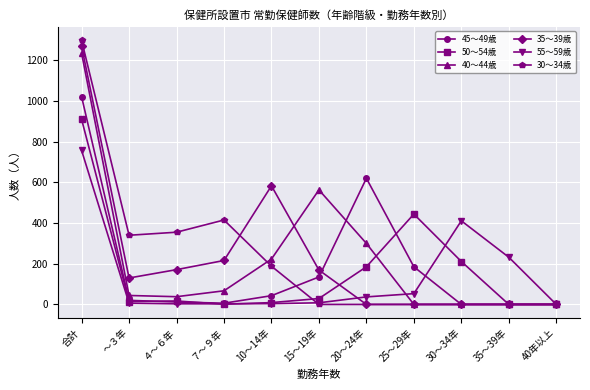

What are all the series names shown in the legend?

45～49歳, 50～54歳, 40～44歳, 35～39歳, 55～59歳, 30～34歳